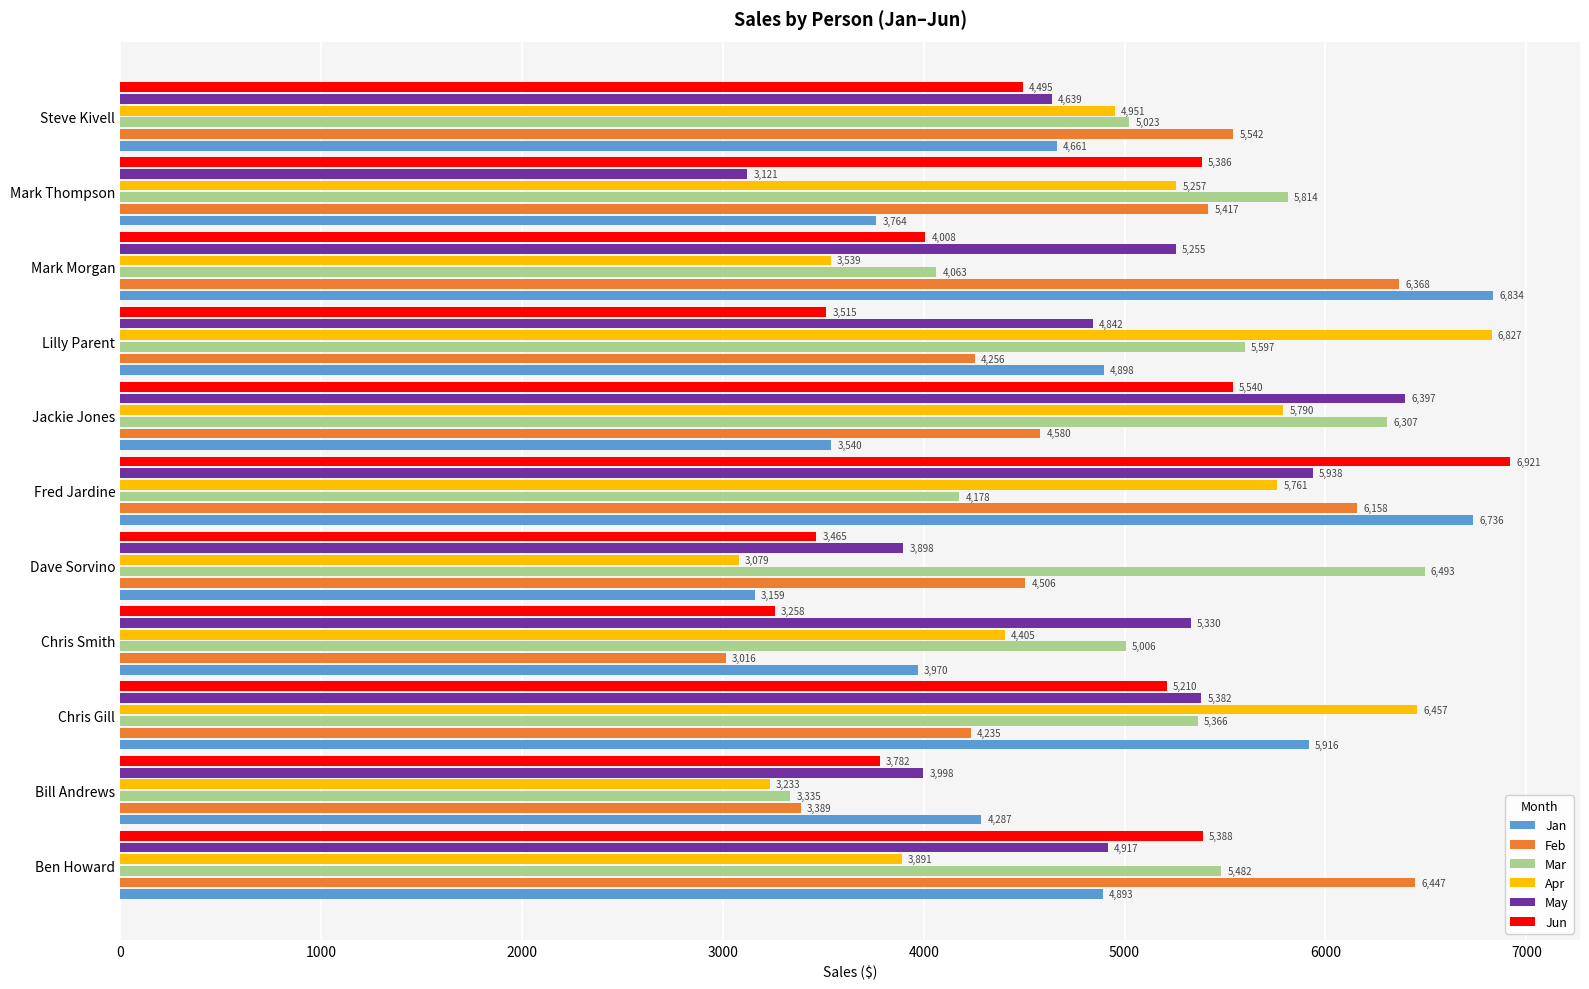

How many series are shown in this chart?

6